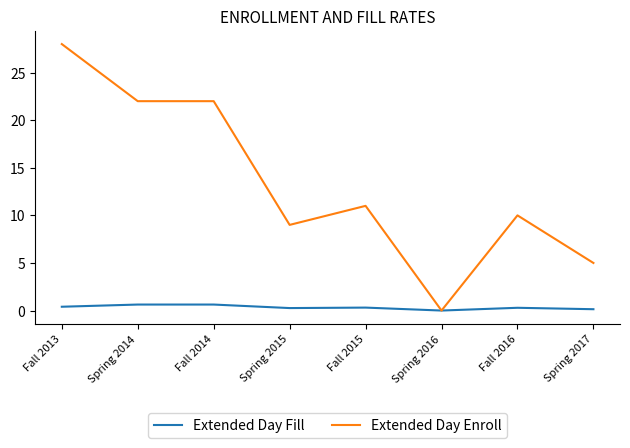

Which series changed the most between Fall 2014 and Spring 2016?

Extended Day Enroll